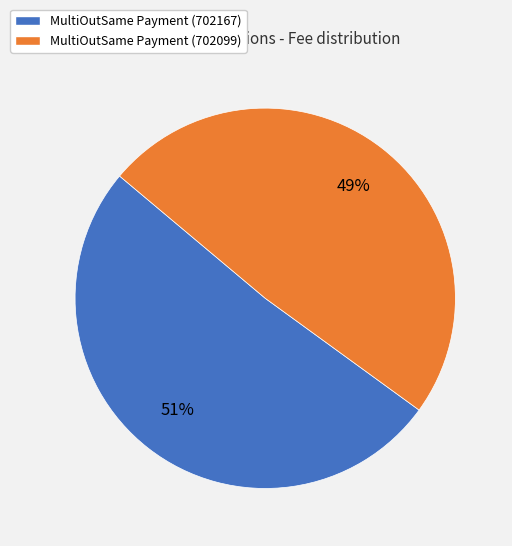

Is there any slice that represents more than half of the pie?

Yes